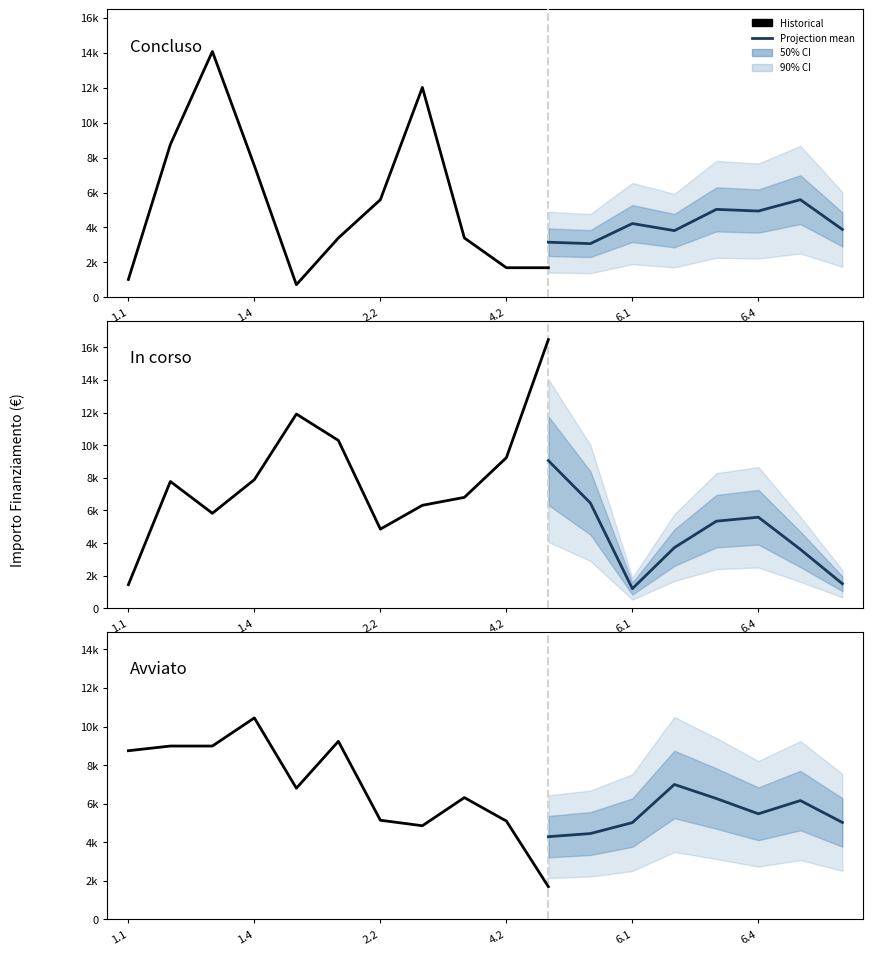

True or false: In corso and Concluso cross at least once.

True